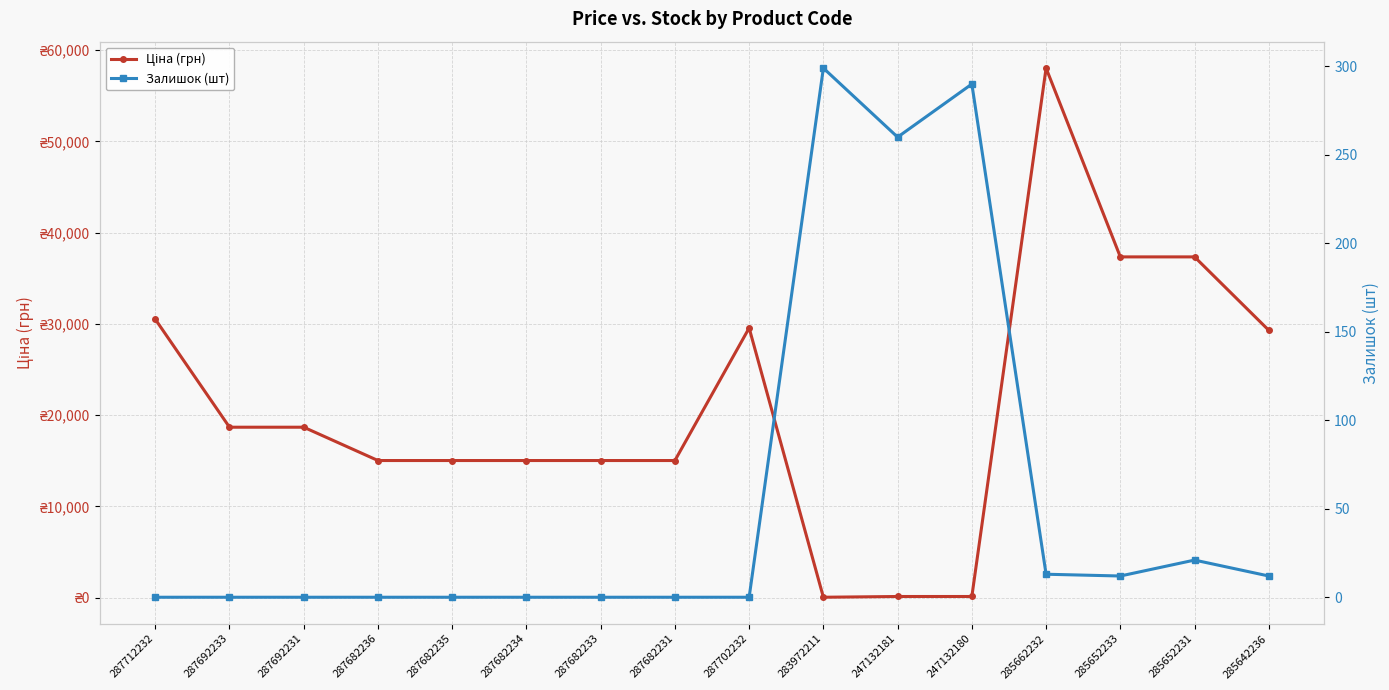

Which has a higher value, 285652231 or 287682235?

285652231